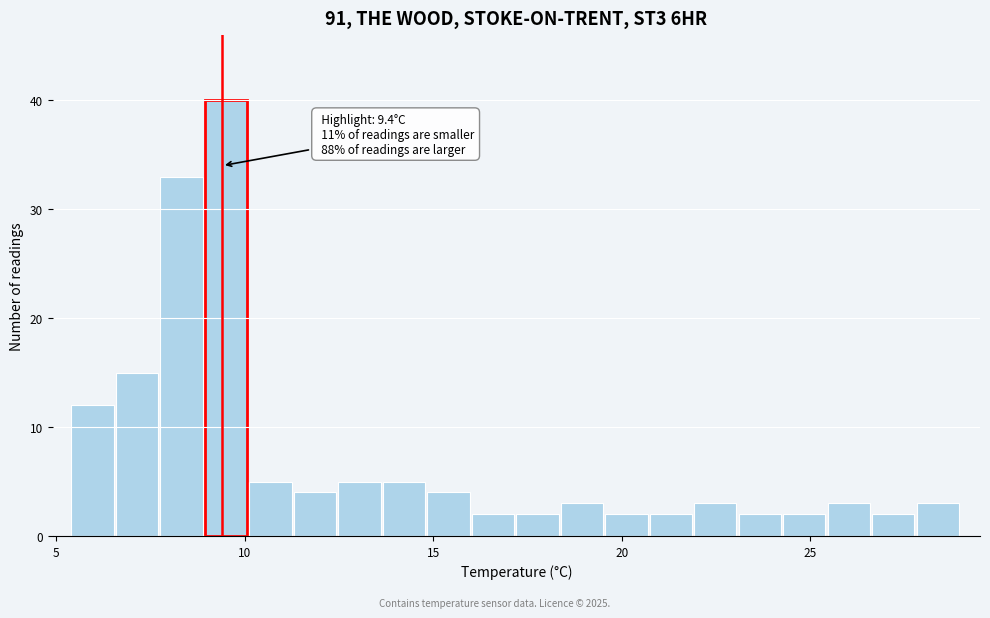

Around what value on the x-axis is the tallest bar? Give the approximate position of its centre, as read against the axis.

9.5